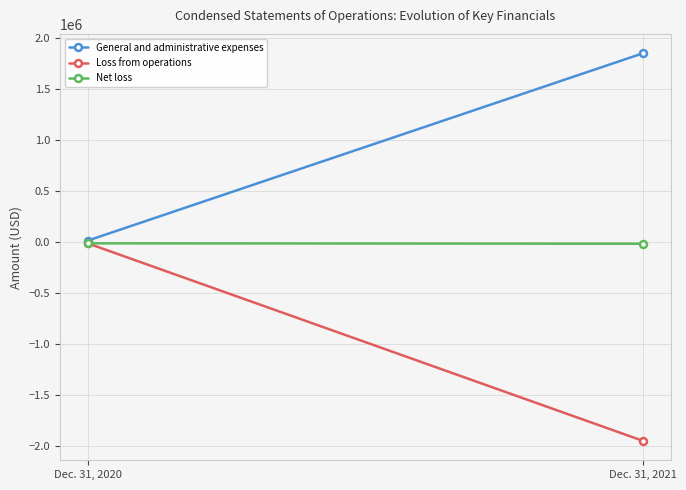

The General and administrative expenses series shows 554270 at Dec. 31, 2021. True or false?

False